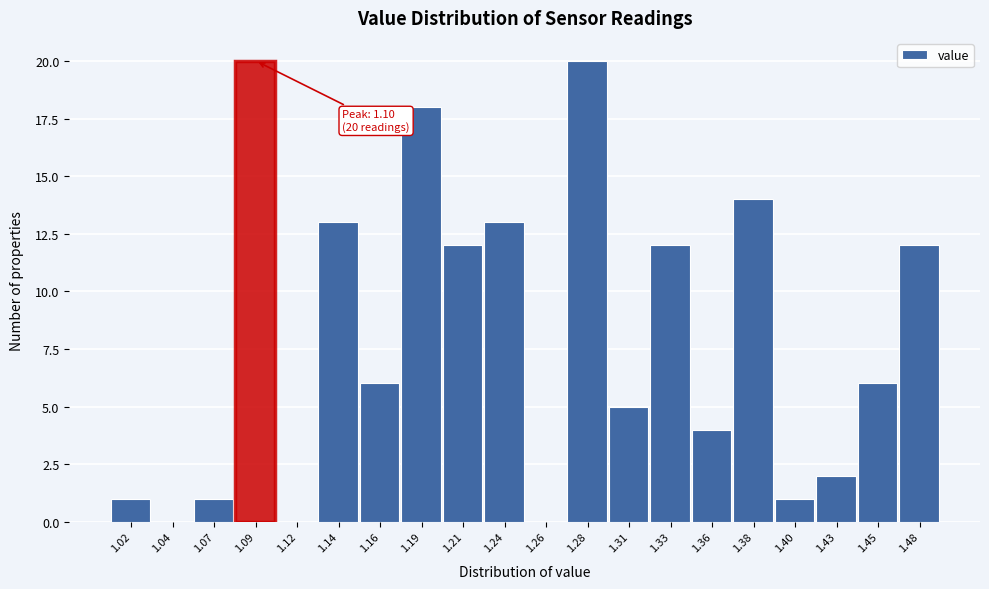

Reading left to right, what are all the values shown in this chart?

1.02=1	1.04=0	1.07=1	1.09=20	1.12=0	1.14=13	1.16=6	1.19=18	1.21=12	1.24=13	1.26=0	1.28=20	1.31=5	1.33=12	1.36=4	1.38=14	1.40=1	1.43=2	1.45=6	1.48=12